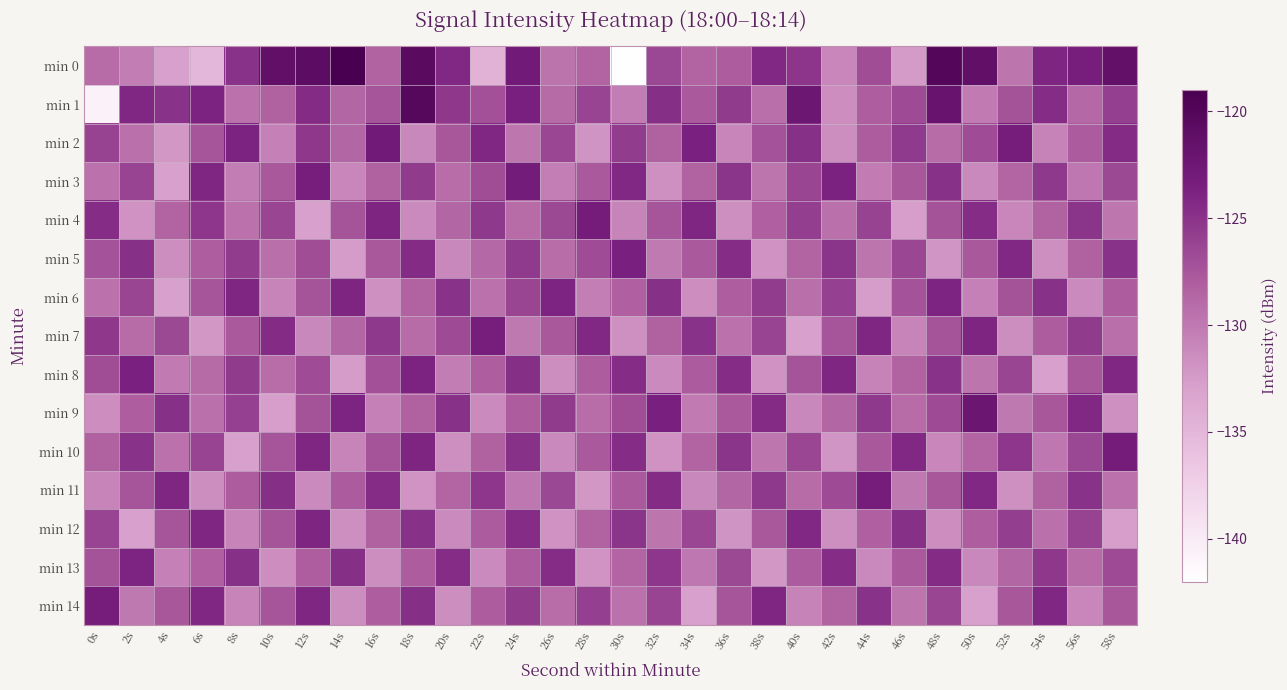

Reading right to left, what are all the values shown in this chart?

min 0: 58s=-121.4	56s=-123.4	54s=-124.0	52s=-129.8	50s=-121.3	48s=-120.0	46s=-132.4	44s=-126.8	42s=-131.0	40s=-125.2	38s=-124.2	36s=-128.1	34s=-128.4	32s=-126.5	30s=-141.9	28s=-128.5	26s=-129.6	24s=-122.9	22s=-134.6	20s=-124.2	18s=-120.7	16s=-128.4	14s=-119.0	12s=-120.9	10s=-121.3	8s=-125.0	6s=-135.1	4s=-132.8	2s=-130.3	0s=-129.1
min 1: 58s=-125.9	56s=-128.8	54s=-124.6	52s=-127.3	50s=-130.2	48s=-121.9	46s=-126.7	44s=-128.1	42s=-131.5	40s=-122.4	38s=-129.3	36s=-125.6	34s=-127.8	32s=-124.7	30s=-130.4	28s=-126.2	26s=-128.9	24s=-123.5	22s=-127.1	20s=-125.3	18s=-120.2	16s=-127.5	14s=-128.6	12s=-124.4	10s=-128.3	8s=-129.5	6s=-123.8	4s=-125.0	2s=-124.2	0s=-140.7
min 2: 58s=-124.4	56s=-127.9	54s=-130.7	52s=-123.3	50s=-126.8	48s=-129.1	46s=-125.5	44s=-128.0	42s=-131.4	40s=-124.8	38s=-127.2	36s=-130.9	34s=-123.6	32s=-128.3	30s=-125.7	28s=-132.0	26s=-126.4	24s=-129.8	22s=-124.2	20s=-127.6	18s=-131.1	16s=-122.9	14s=-128.7	12s=-125.3	10s=-130.6	8s=-123.8	6s=-127.5	4s=-132.2	2s=-129.4	0s=-126.1
min 3: 58s=-126.6	56s=-129.9	54s=-125.4	52s=-128.6	50s=-131.2	48s=-124.9	46s=-127.6	44s=-130.3	42s=-123.7	40s=-126.3	38s=-129.7	36s=-125.1	34s=-128.4	32s=-131.7	30s=-124.3	28s=-127.8	26s=-130.5	24s=-123.1	22s=-126.9	20s=-129.2	18s=-125.6	16s=-128.3	14s=-131.0	12s=-123.4	10s=-127.7	8s=-130.4	6s=-124.1	4s=-132.8	2s=-126.2	0s=-129.5
min 4: 58s=-129.8	56s=-125.1	54s=-128.4	52s=-131.0	50s=-124.6	48s=-127.3	46s=-132.7	44s=-126.1	42s=-129.4	40s=-125.8	38s=-128.2	36s=-131.6	34s=-124.1	32s=-127.5	30s=-130.8	28s=-123.2	26s=-126.6	24s=-129.0	22s=-125.4	20s=-128.7	18s=-131.3	16s=-124.0	14s=-127.4	12s=-132.9	10s=-126.3	8s=-129.6	6s=-125.2	4s=-128.5	2s=-131.8	0s=-124.5
min 5: 58s=-125.0	56s=-128.3	54s=-131.6	52s=-124.3	50s=-127.7	48s=-132.1	46s=-126.4	44s=-129.7	42s=-125.1	40s=-128.5	38s=-131.8	36s=-124.5	34s=-127.8	32s=-130.1	30s=-123.5	28s=-126.8	26s=-129.2	24s=-125.5	22s=-128.8	20s=-131.1	18s=-124.4	16s=-127.7	14s=-132.5	12s=-126.9	10s=-129.3	8s=-125.7	6s=-128.1	4s=-131.4	2s=-124.8	0s=-127.2
min 6: 58s=-128.0	56s=-131.3	54s=-124.9	52s=-127.3	50s=-130.6	48s=-123.9	46s=-127.2	44s=-132.6	42s=-126.0	40s=-129.3	38s=-125.7	36s=-128.1	34s=-131.5	32s=-124.8	30s=-128.2	28s=-130.5	26s=-123.9	24s=-126.3	22s=-129.6	20s=-125.0	18s=-128.4	16s=-131.7	14s=-124.0	12s=-127.4	10s=-130.8	8s=-124.1	6s=-127.5	4s=-132.9	2s=-126.3	0s=-129.6
min 7: 58s=-129.3	56s=-125.6	54s=-128.0	52s=-131.4	50s=-124.0	48s=-127.4	46s=-130.8	44s=-124.1	42s=-127.5	40s=-132.8	38s=-126.2	36s=-129.6	34s=-125.0	32s=-128.3	30s=-131.7	28s=-124.3	26s=-127.7	24s=-130.0	22s=-123.4	20s=-126.7	18s=-129.1	16s=-125.4	14s=-128.7	12s=-131.1	10s=-124.4	8s=-127.8	6s=-132.2	4s=-126.6	2s=-129.0	0s=-125.3
min 8: 58s=-124.2	56s=-127.6	54s=-132.9	52s=-126.3	50s=-129.7	48s=-125.0	46s=-128.4	44s=-130.7	42s=-124.1	40s=-127.4	38s=-131.8	36s=-124.5	34s=-127.9	32s=-131.3	30s=-124.6	28s=-128.0	26s=-131.4	24s=-124.7	22s=-128.1	20s=-130.4	18s=-123.8	16s=-127.1	14s=-132.5	12s=-126.8	10s=-129.2	8s=-125.6	6s=-128.9	4s=-130.2	2s=-123.6	0s=-126.9
min 9: 58s=-131.7	56s=-124.3	54s=-127.6	52s=-130.0	50s=-122.3	48s=-126.7	46s=-129.0	44s=-125.4	42s=-128.7	40s=-131.1	38s=-124.4	36s=-127.8	34s=-130.2	32s=-123.5	30s=-126.9	28s=-129.2	26s=-125.6	24s=-128.0	22s=-131.3	20s=-124.9	18s=-128.3	16s=-130.6	14s=-123.9	12s=-127.3	10s=-132.7	8s=-126.0	6s=-129.4	4s=-124.8	2s=-128.1	0s=-131.5
min 10: 58s=-123.2	56s=-126.5	54s=-129.9	52s=-125.2	50s=-128.6	48s=-131.0	46s=-124.3	44s=-127.7	42s=-132.1	40s=-126.4	38s=-129.8	36s=-125.1	34s=-128.5	32s=-131.8	30s=-124.5	28s=-127.8	26s=-131.2	24s=-124.9	22s=-128.3	20s=-131.6	18s=-124.0	16s=-127.4	14s=-130.8	12s=-124.1	10s=-127.5	8s=-132.8	6s=-126.2	4s=-129.6	2s=-125.0	0s=-128.3
min 11: 58s=-129.6	56s=-125.0	54s=-128.3	52s=-131.7	50s=-124.3	48s=-127.6	46s=-130.0	44s=-123.3	42s=-126.7	40s=-129.0	38s=-125.4	36s=-128.7	34s=-131.1	32s=-124.4	30s=-127.8	28s=-132.2	26s=-126.5	24s=-129.9	22s=-125.2	20s=-128.6	18s=-131.9	16s=-124.6	14s=-127.9	12s=-131.3	10s=-124.7	8s=-128.0	6s=-131.4	4s=-124.1	2s=-127.5	0s=-130.8
min 12: 58s=-132.7	56s=-126.1	54s=-129.4	52s=-125.8	50s=-128.1	48s=-131.5	46s=-124.8	44s=-128.2	42s=-131.6	40s=-124.3	38s=-127.7	36s=-132.0	34s=-126.4	32s=-129.7	30s=-125.1	28s=-128.4	26s=-131.8	24s=-124.5	22s=-127.9	20s=-131.3	18s=-124.9	16s=-128.3	14s=-131.6	12s=-124.0	10s=-127.4	8s=-130.8	6s=-124.1	4s=-127.5	2s=-132.9	0s=-126.2
min 13: 58s=-126.7	56s=-129.0	54s=-125.3	52s=-128.7	50s=-131.1	48s=-124.4	46s=-127.8	44s=-131.2	42s=-124.5	40s=-127.9	38s=-132.2	36s=-126.6	34s=-129.9	32s=-125.2	30s=-128.6	28s=-131.9	26s=-124.5	24s=-127.9	22s=-131.3	20s=-124.6	18s=-128.0	16s=-131.4	14s=-124.7	12s=-128.1	10s=-131.5	8s=-124.8	6s=-128.2	4s=-130.6	2s=-123.9	0s=-127.3
min 14: 58s=-127.6	56s=-131.0	54s=-124.2	52s=-127.6	50s=-132.9	48s=-126.3	46s=-129.7	44s=-125.0	42s=-128.4	40s=-130.7	38s=-124.1	36s=-127.5	34s=-132.8	32s=-126.2	30s=-129.5	28s=-125.9	26s=-129.2	24s=-125.6	22s=-128.0	20s=-131.4	18s=-124.7	16s=-128.1	14s=-131.4	12s=-124.1	10s=-127.5	8s=-130.8	6s=-124.2	4s=-127.6	2s=-130.0	0s=-123.3